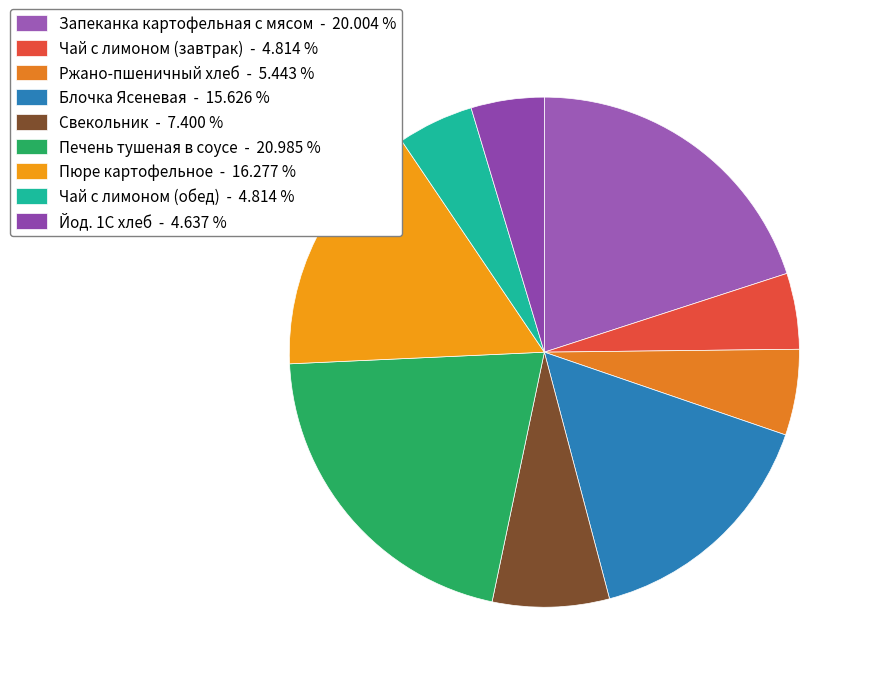

Is the sum of Пюре картофельное and Запеканка картофельная с мясом greater than half?

No